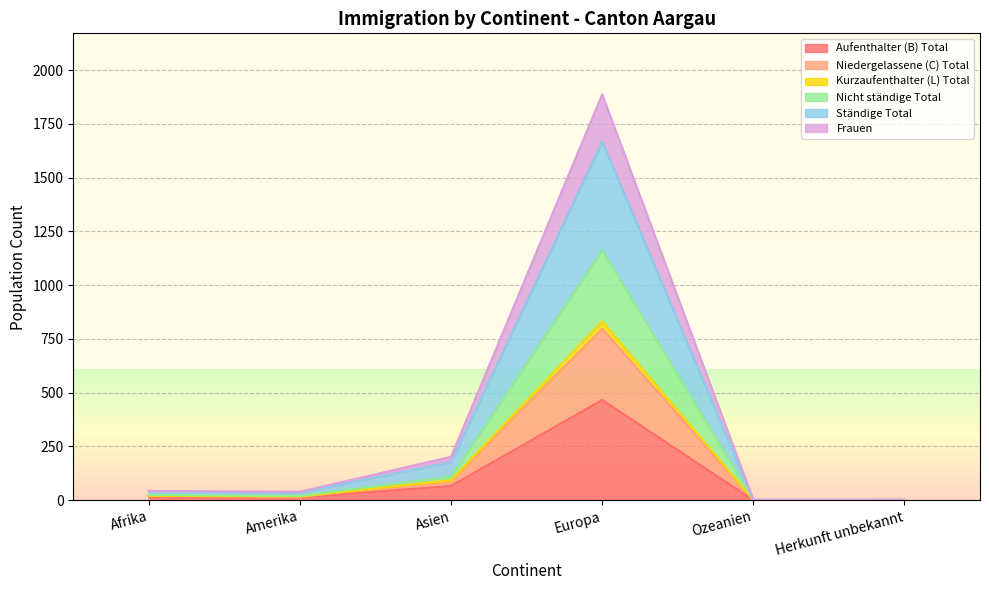

What position from the left is Afrika?

1